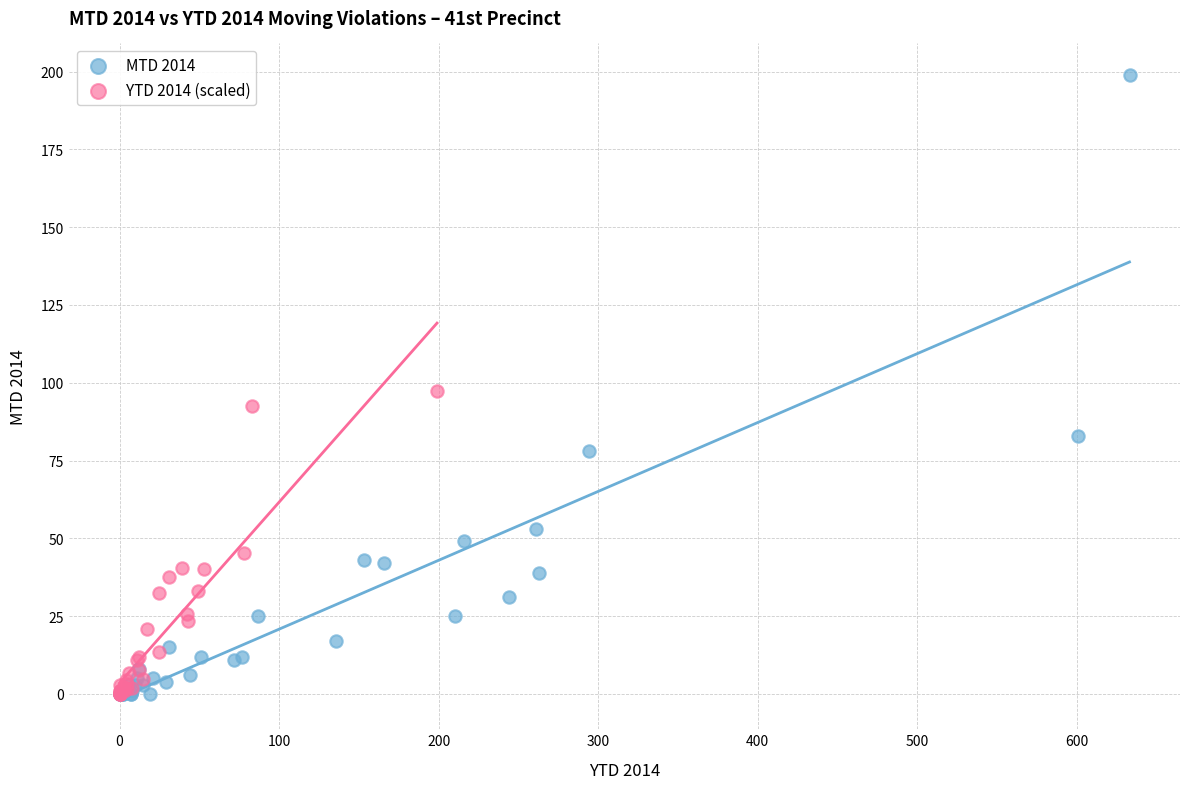

Which series contains the highest Y value?

MTD 2014